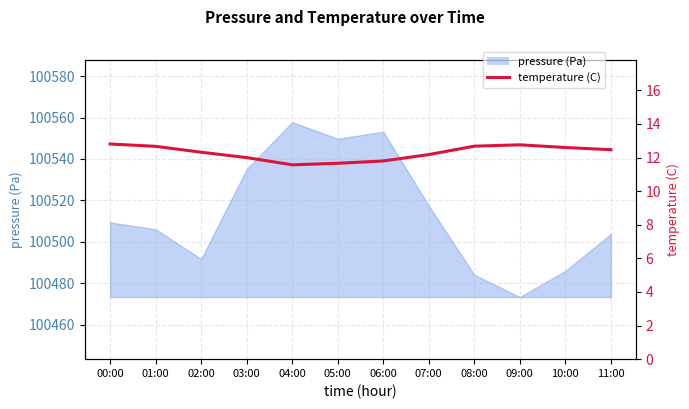

What is the value of the 9th point from the left?

12.7